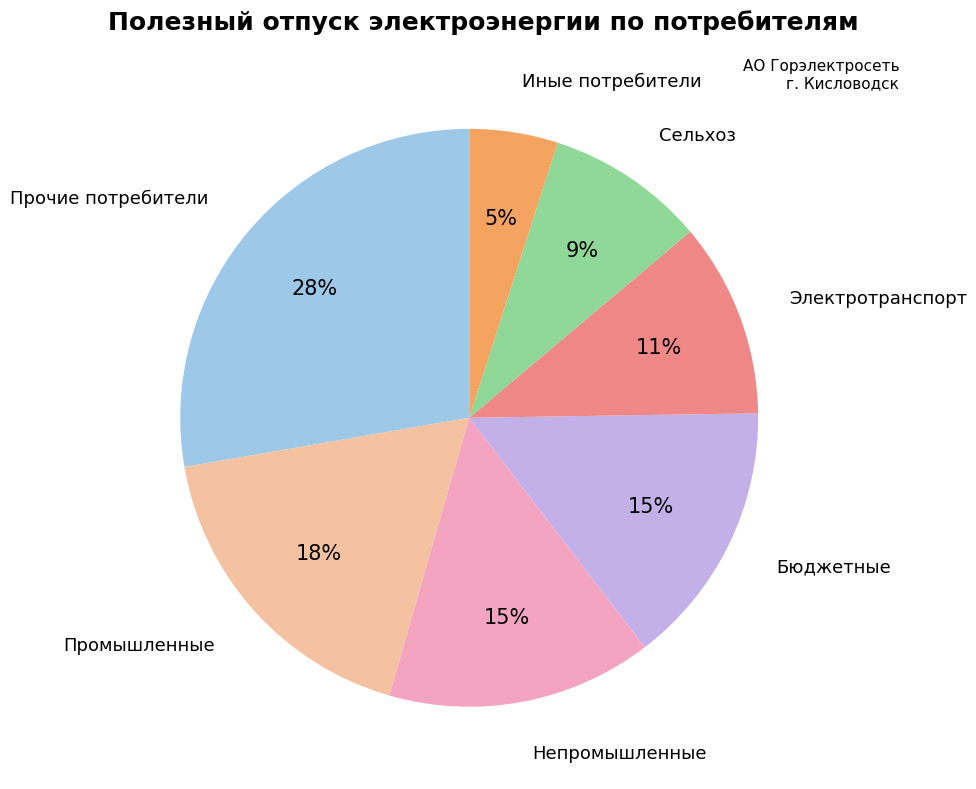

What percentage is the Непромышленные slice, to the nearest percent?

15%